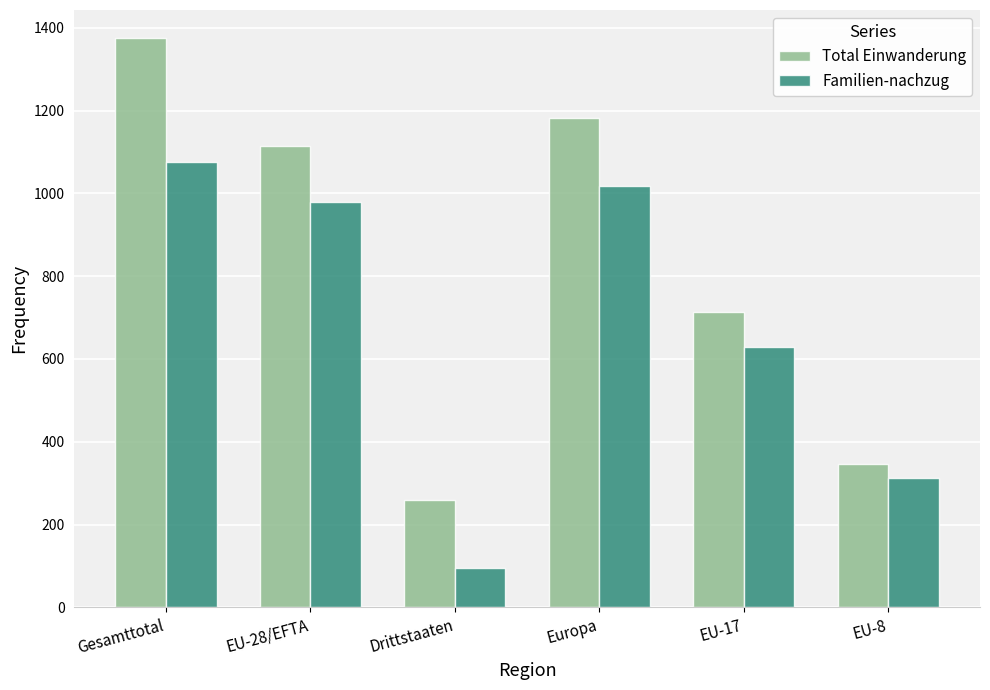

At which label does Familien-nachzug reach its minimum?

Drittstaaten